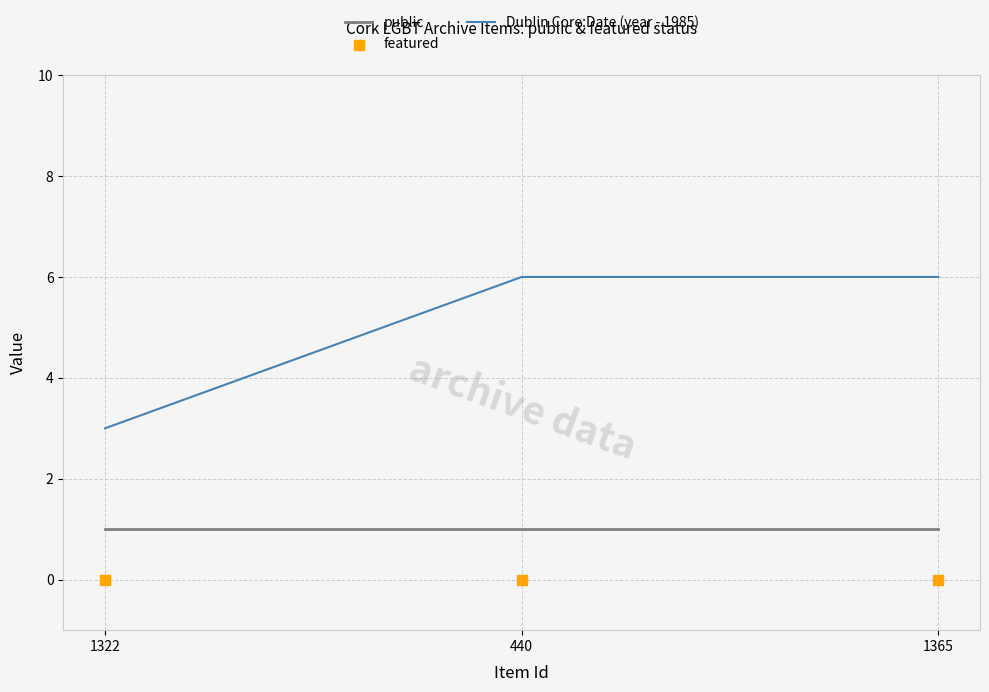

What is the total value across all series at 1322?

4